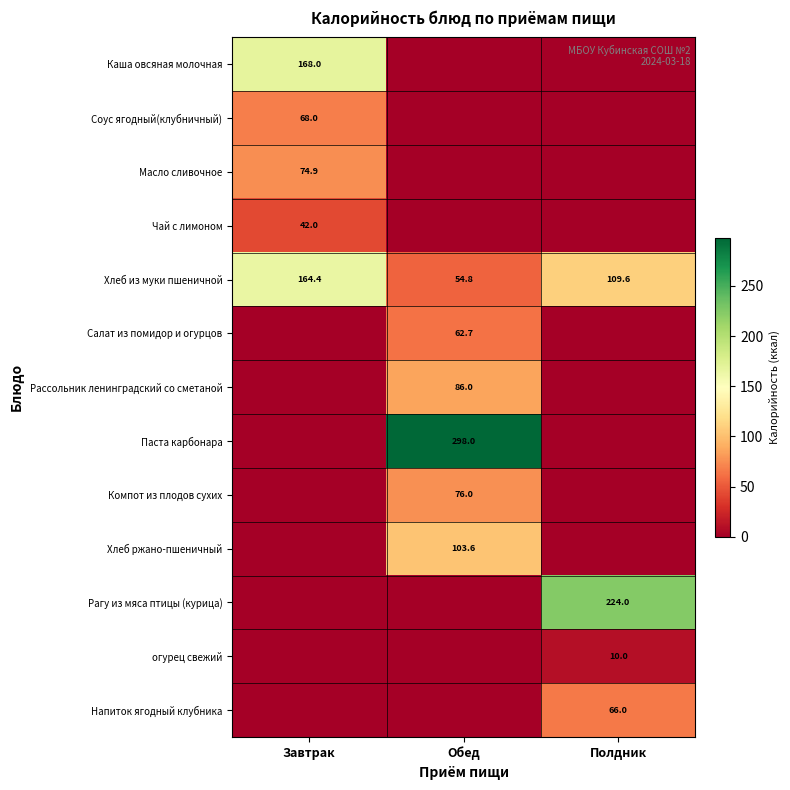

Is it true that Хлеб из муки пшеничной equals 54.8 at Обед?

True